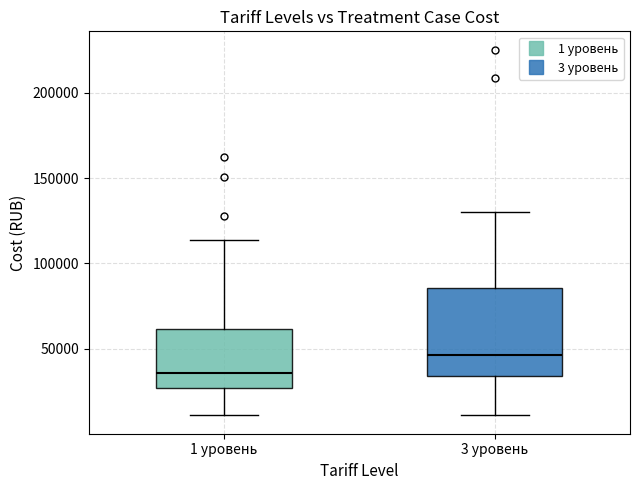

Where does the median line of the box for 1 уровень sit on the y-axis? The values are not printed on the chart, so give them approximately, as read against the axis.

35000